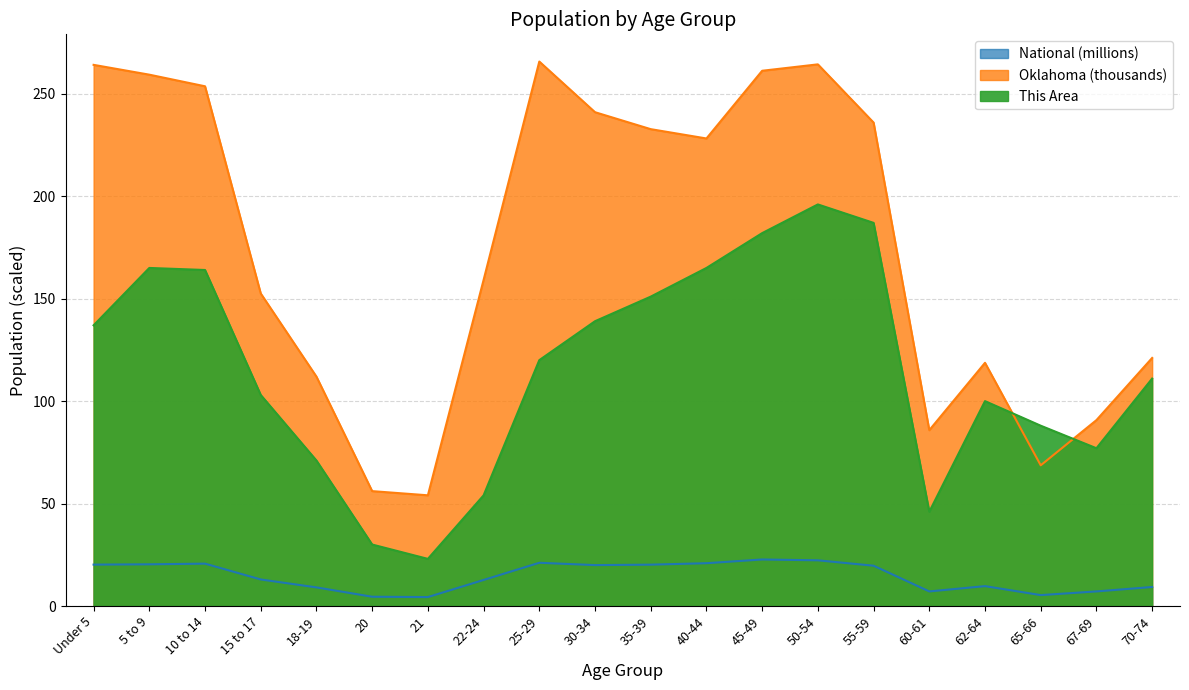

How many lines are shown in the chart?

3